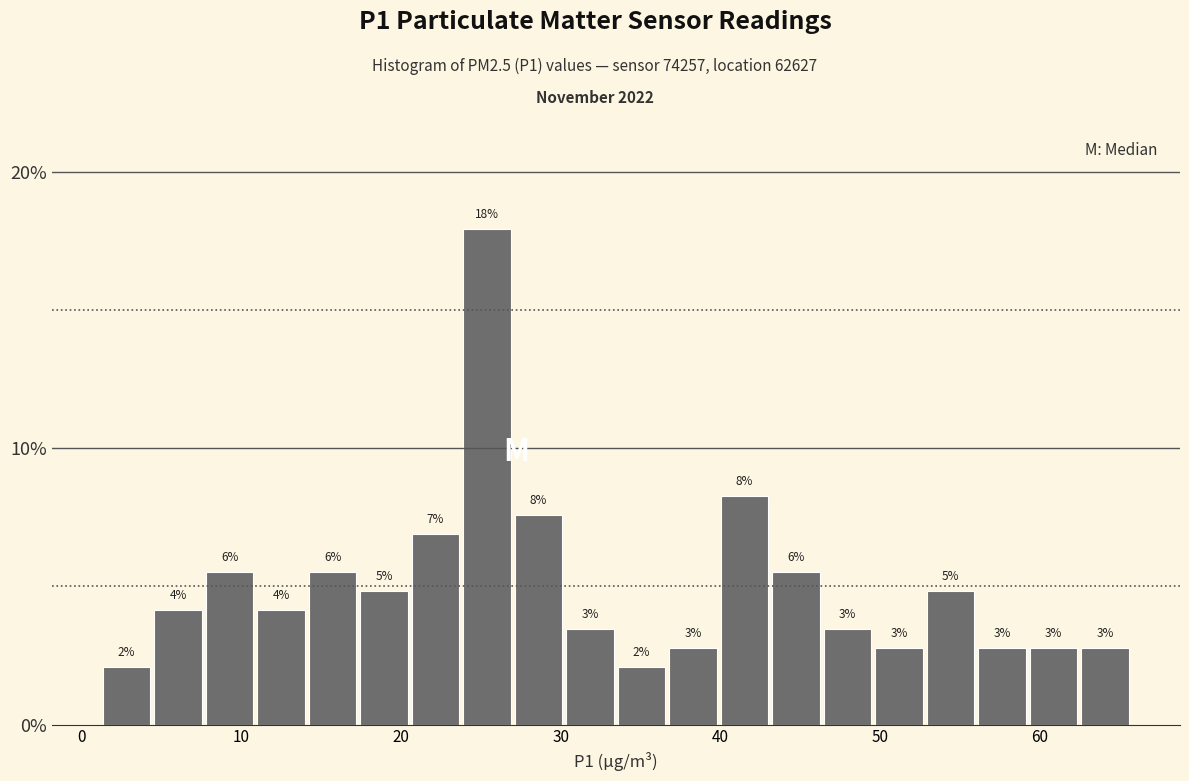

Read against the x-axis, roughly where is the centre of the tallest bar?

25